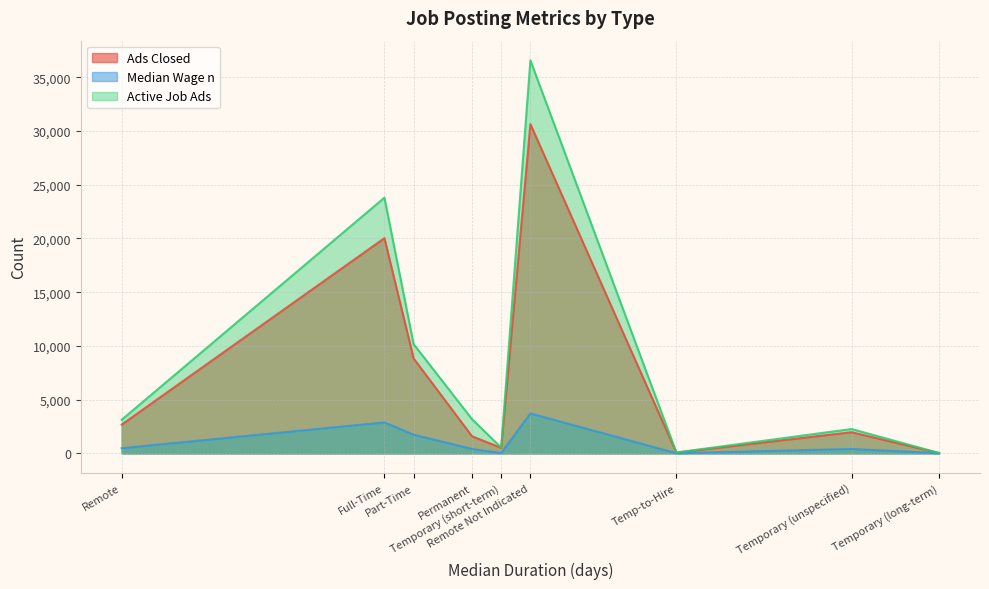

Rank the series by their average value, from highest to lowest.

Active Job Ads, Ads Closed, Median Wage n